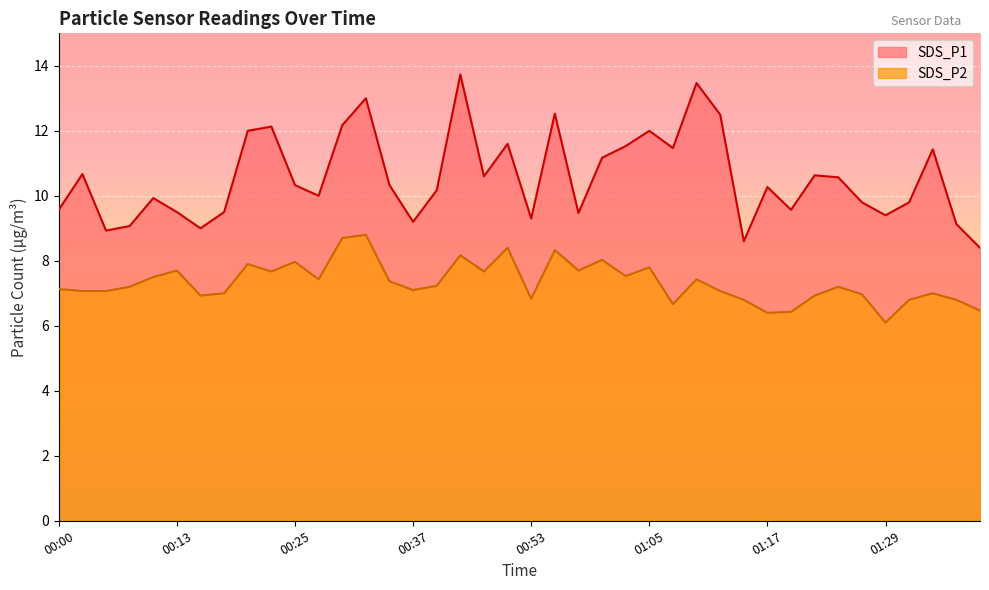

True or false: SDS_P2 and SDS_P1 intersect in this chart.

False